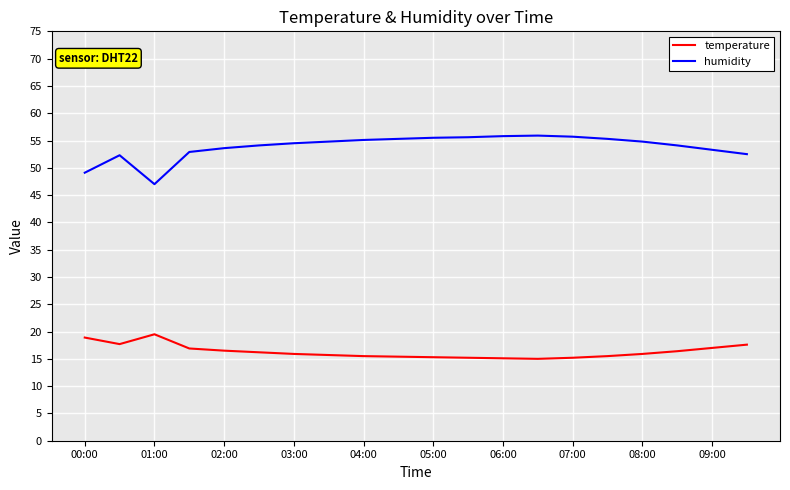

What is the difference between the maximum and minimum values in the temperature series?

4.5